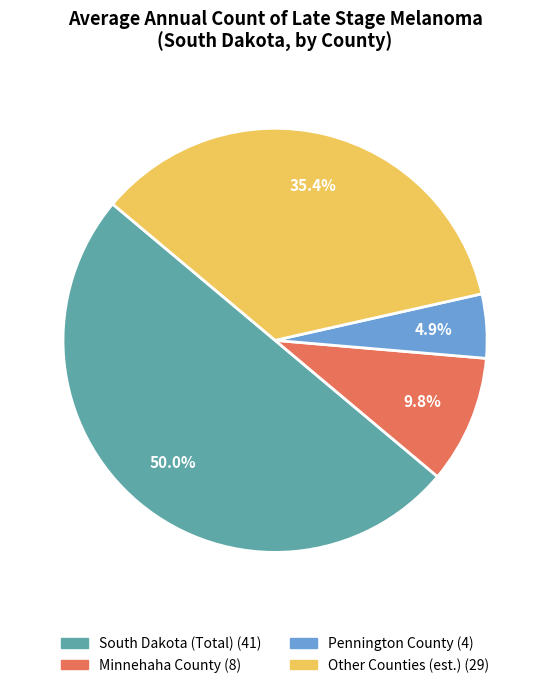

To the nearest percent, what is the average slice percentage?

25%